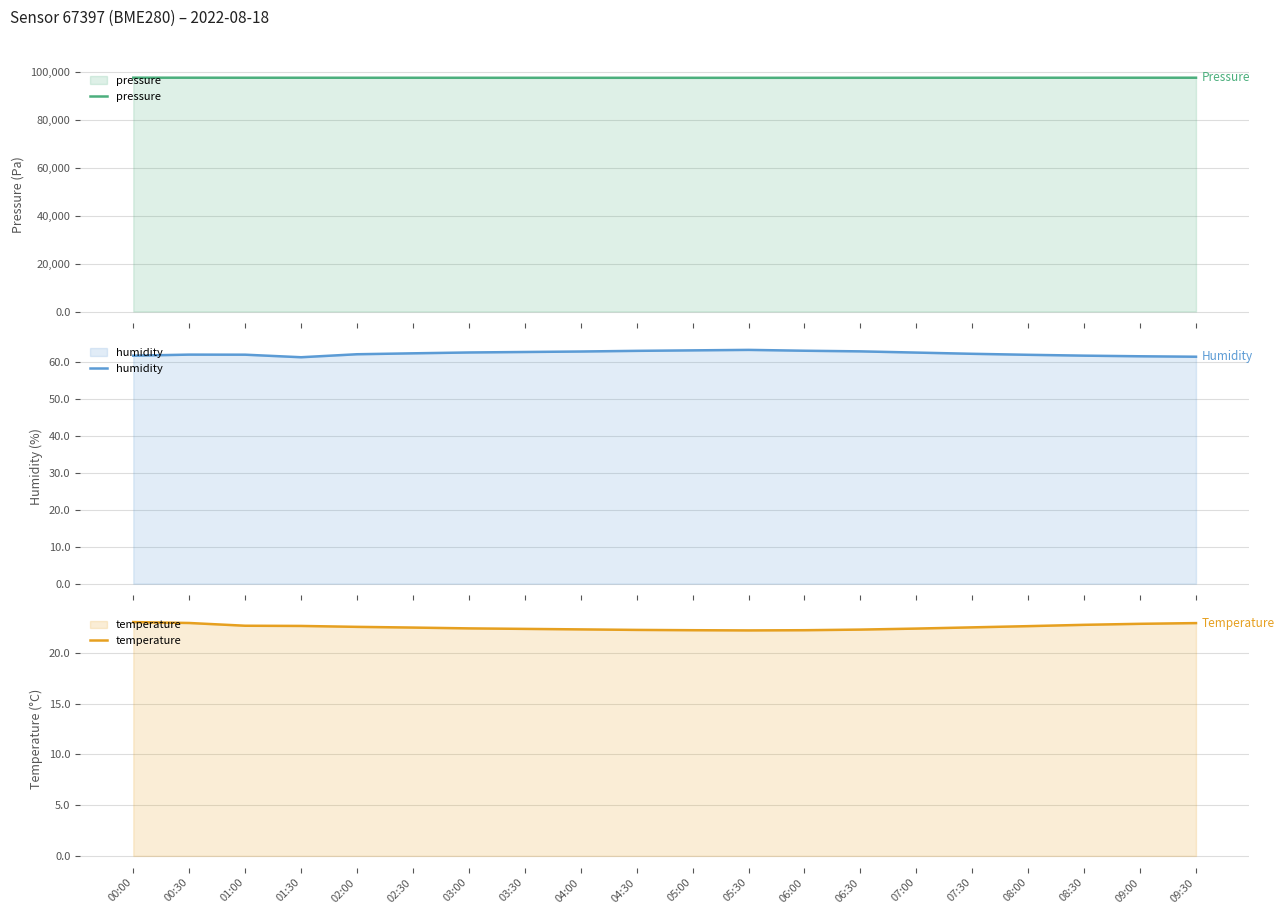

Which label corresponds to the largest value in the chart?

00:00